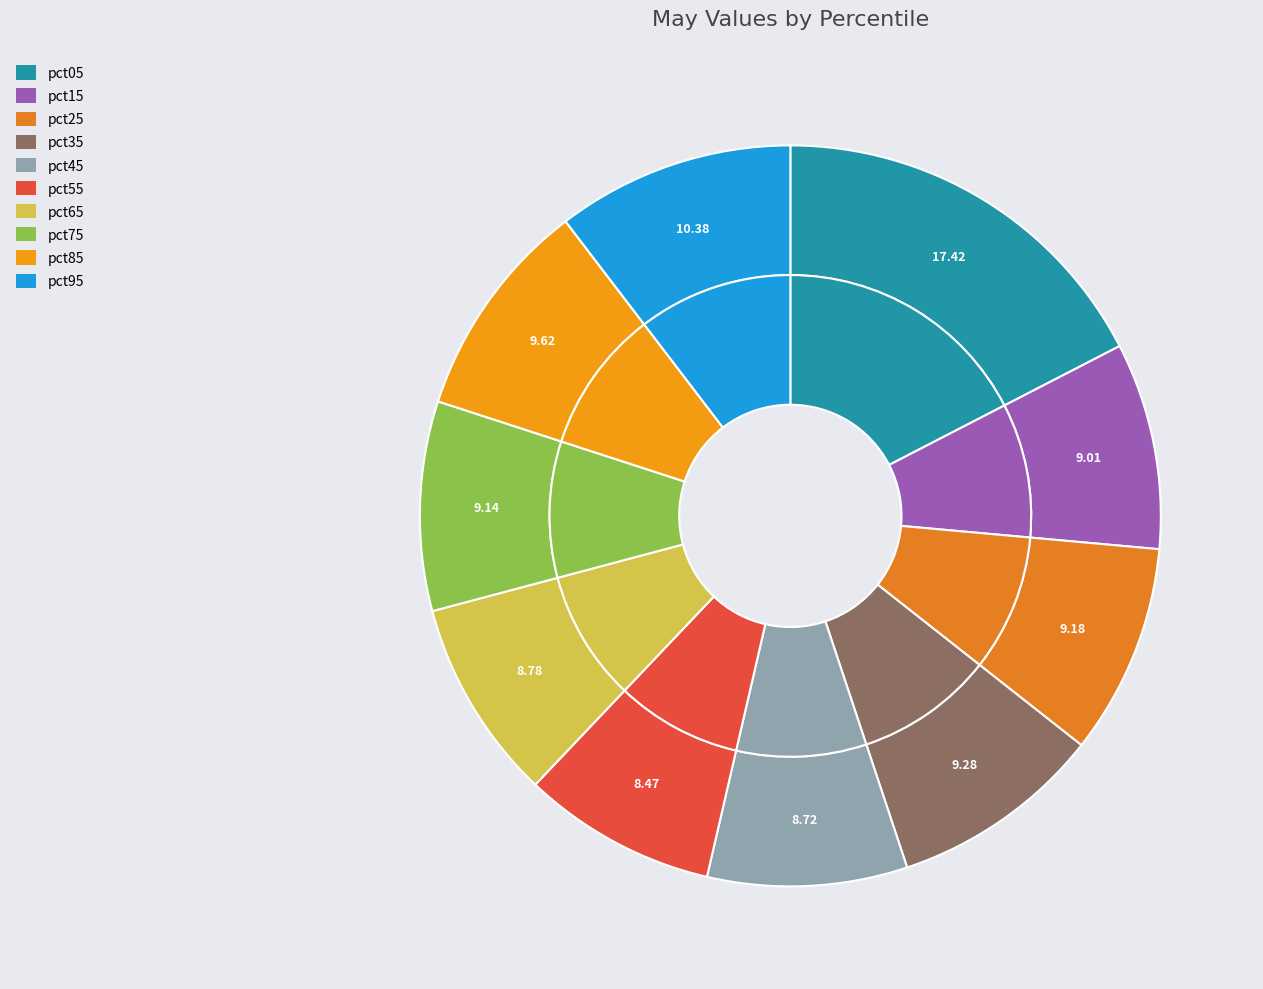

To the nearest percent, what is the combined percentage of pct75 and pct25?

18%